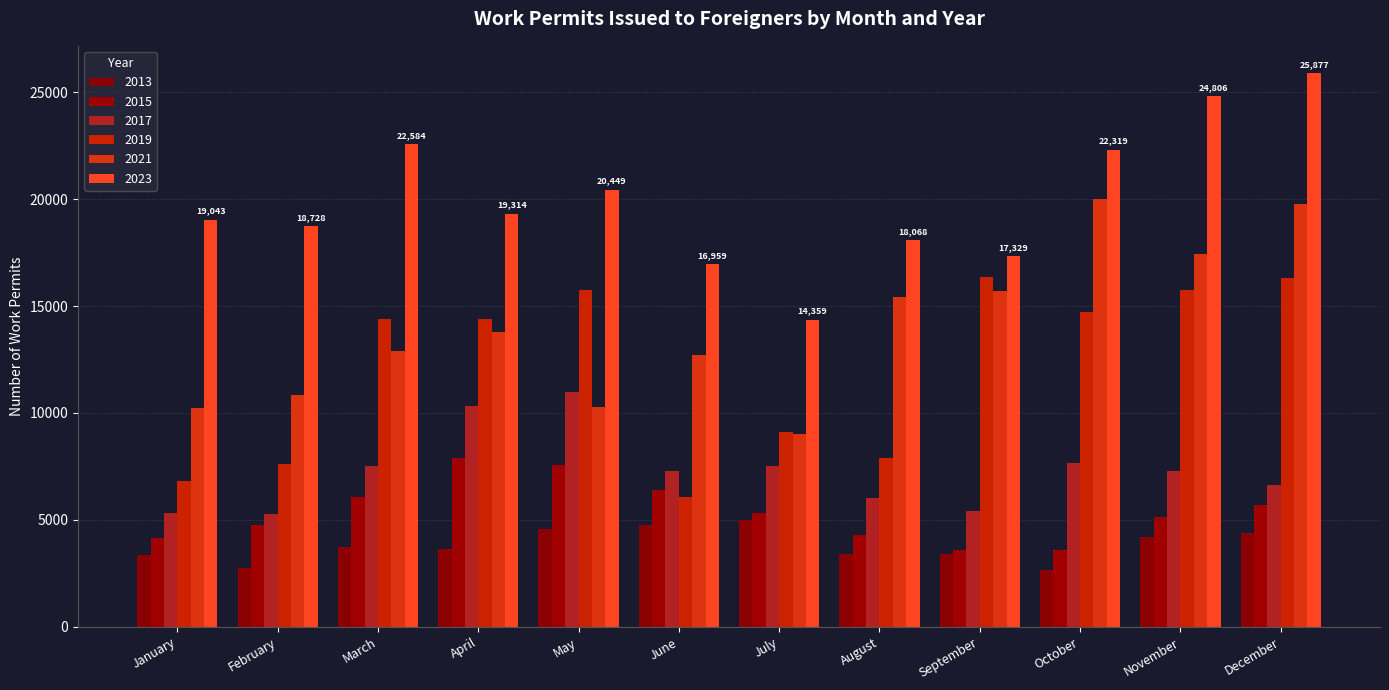

What is the average value of the 2017 series?

7265